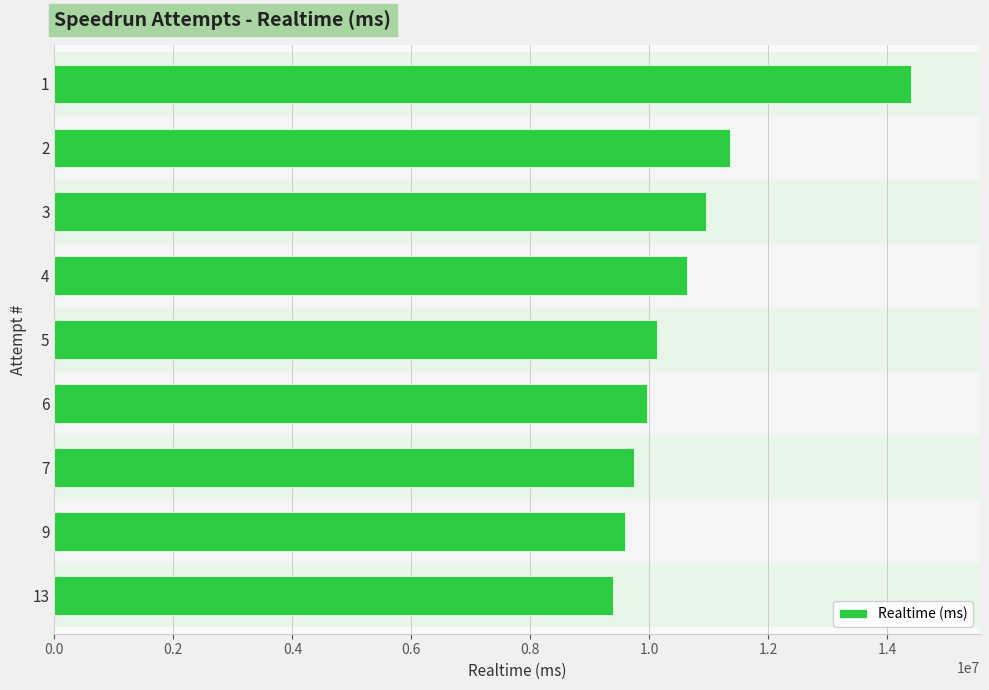

Does the chart contain stacked bars?

No